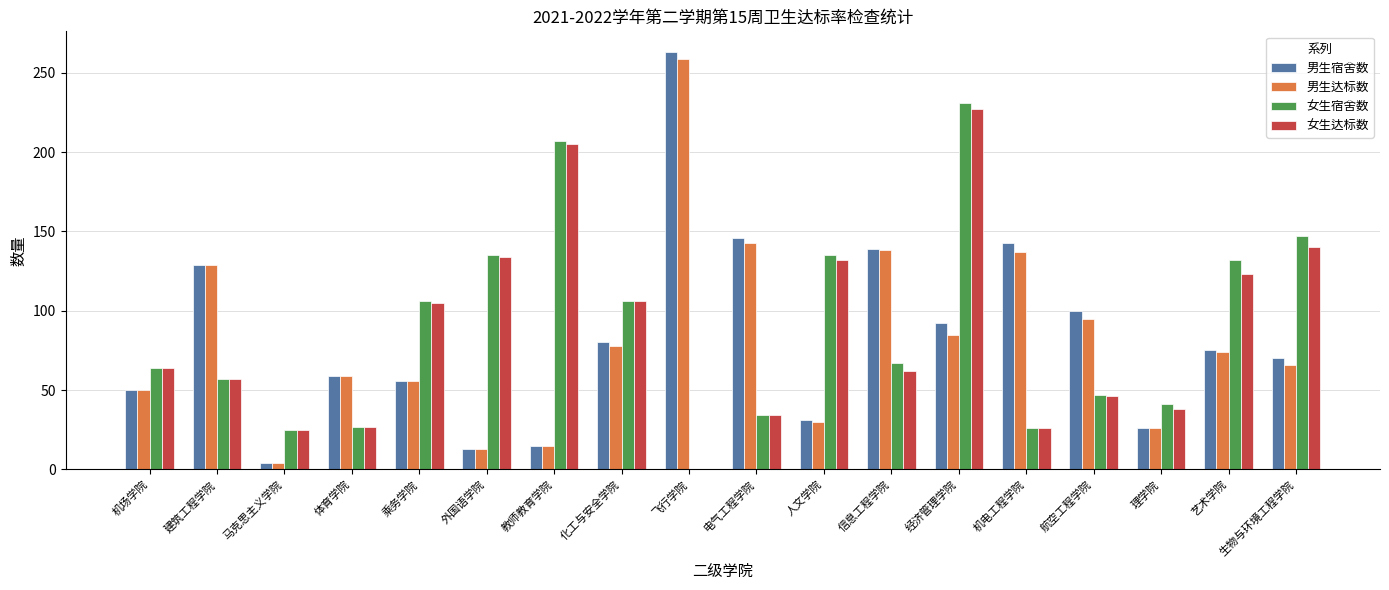

How many groups of bars are there?

18